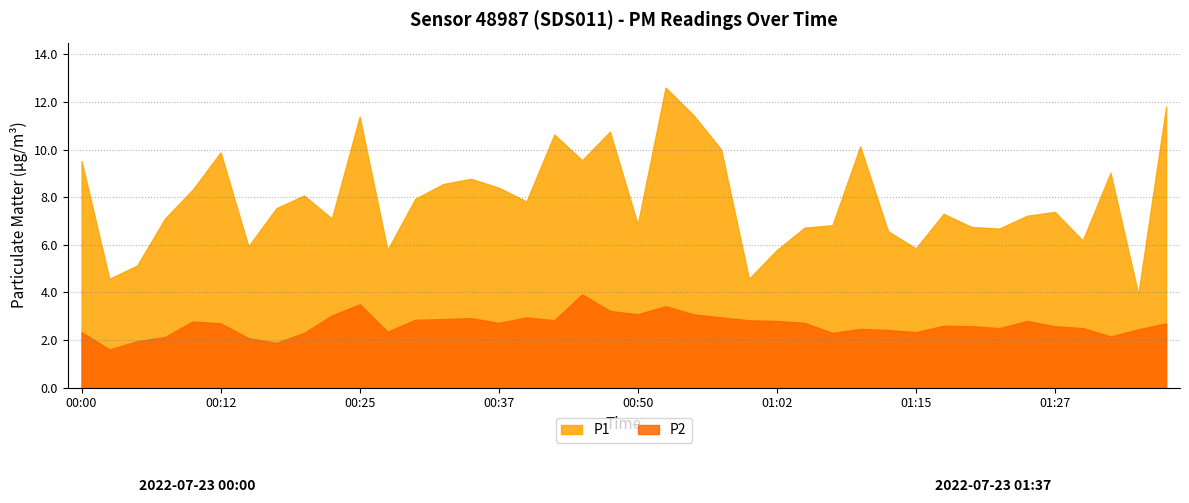

What is the maximum value shown in the chart?

12.6